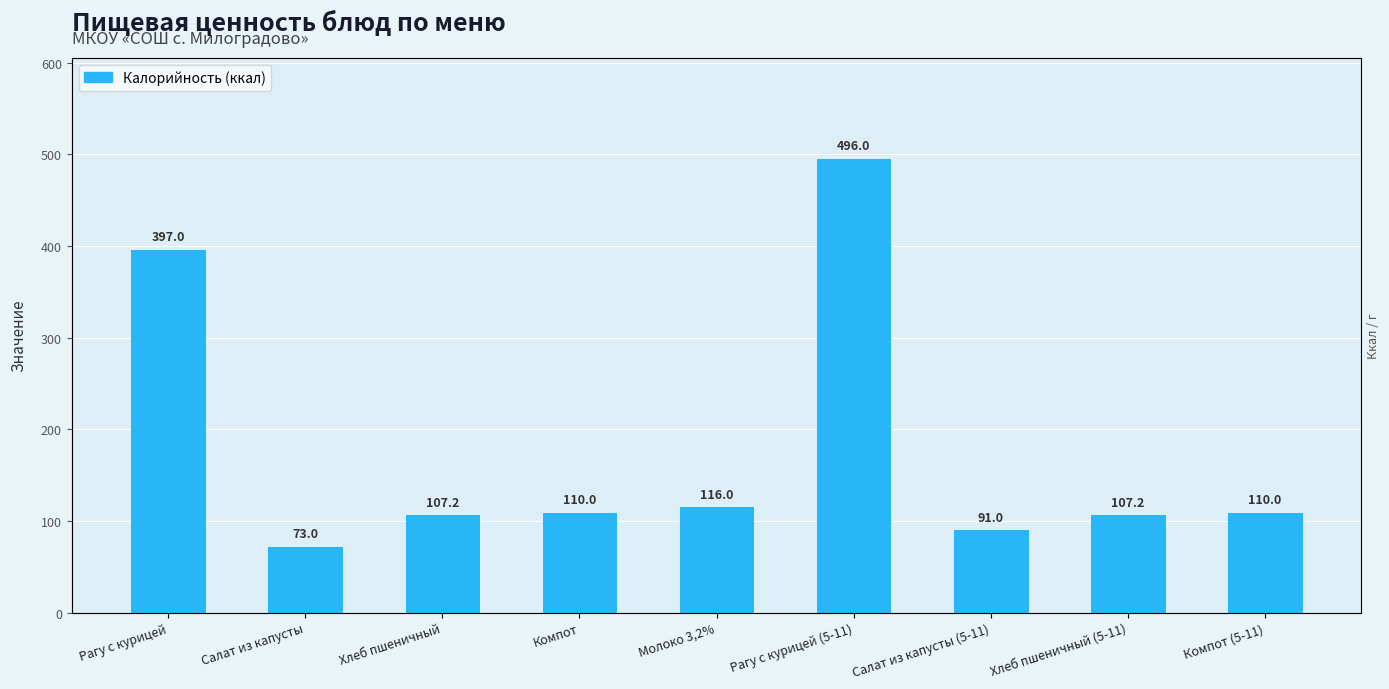

Does the chart contain any negative values?

No